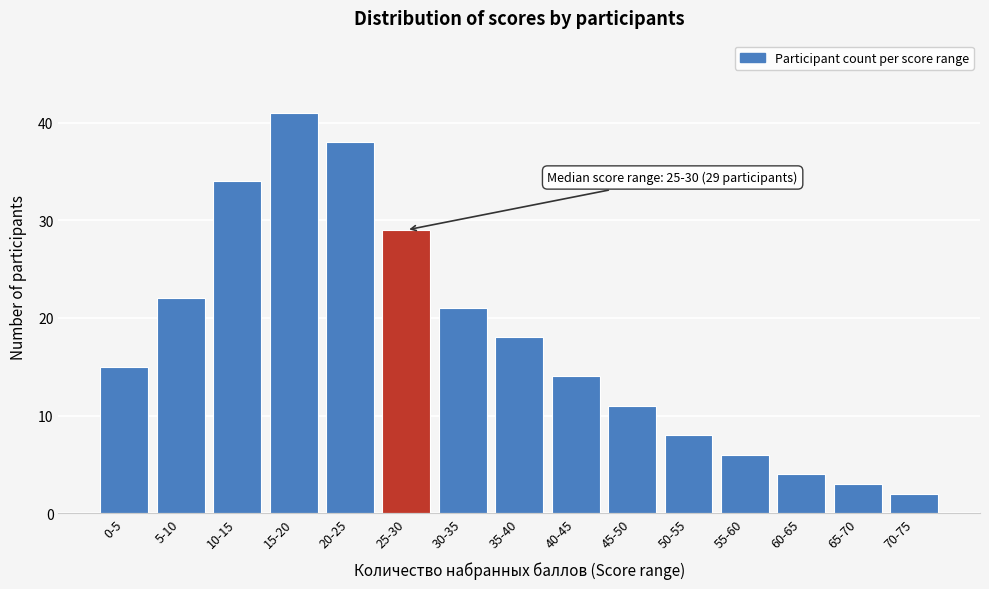

Reading left to right, what are all the values shown in this chart?

0-5=15	5-10=22	10-15=34	15-20=41	20-25=38	25-30=29	30-35=21	35-40=18	40-45=14	45-50=11	50-55=8	55-60=6	60-65=4	65-70=3	70-75=2